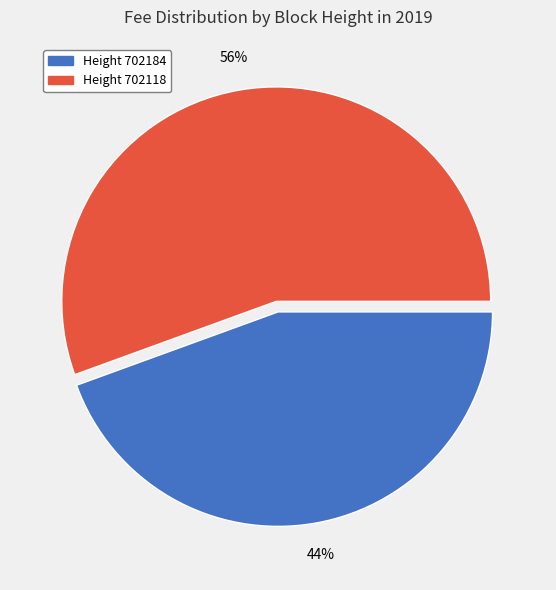

To the nearest percent, what is the average slice percentage?

50%